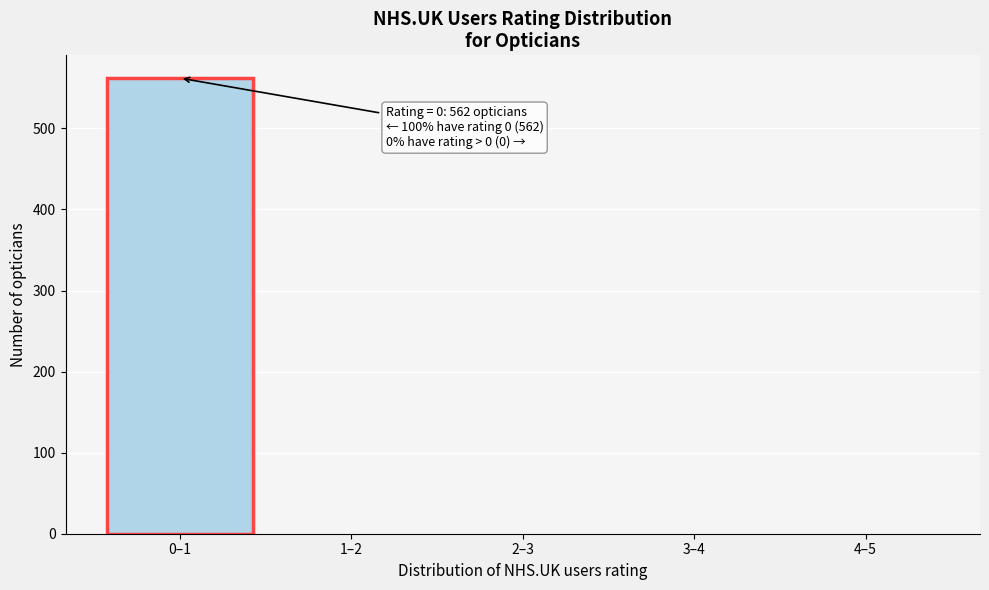

Reading left to right, transcribe all the data shown in this chart.

0–1=562	1–2=0	2–3=0	3–4=0	4–5=0